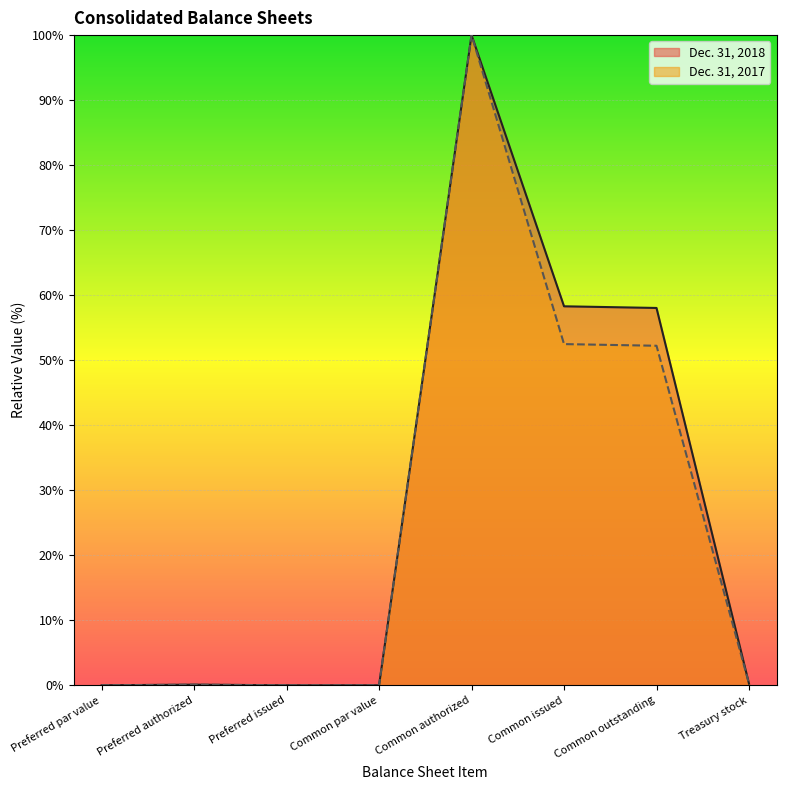

What position from the right is Treasury stock?

1